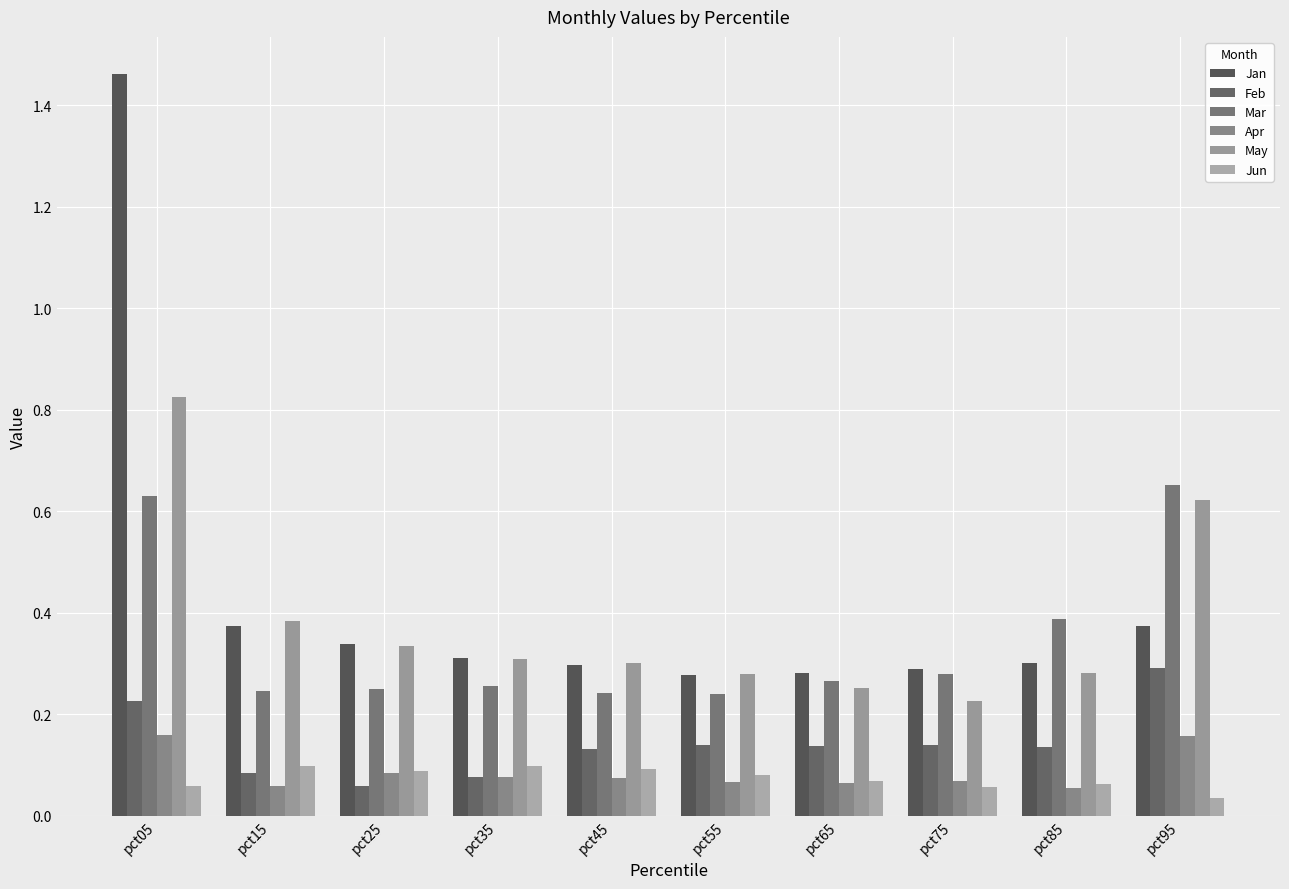

At which label does Apr reach its minimum?

pct85